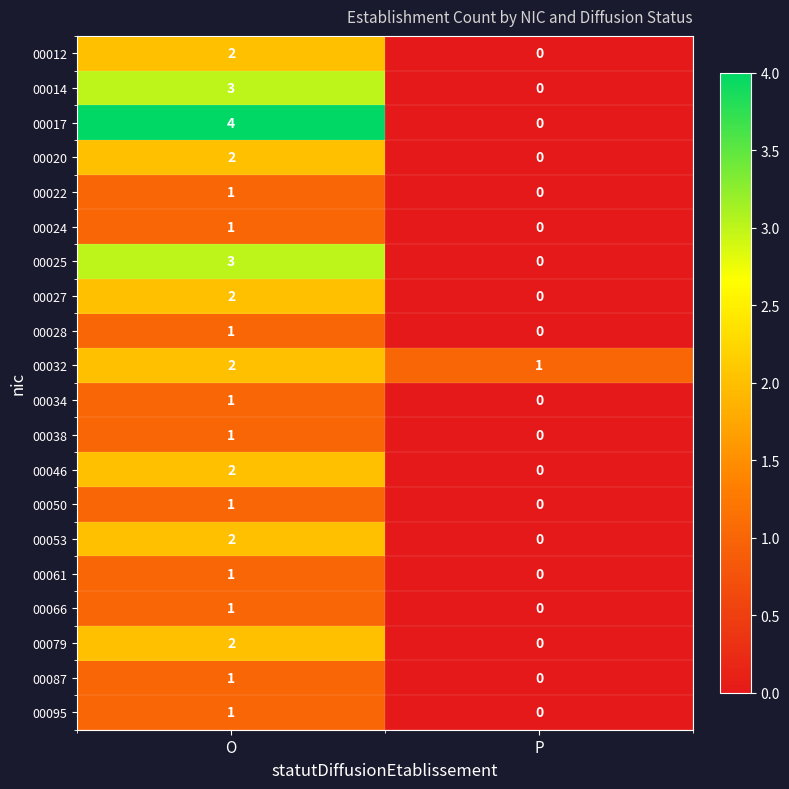

Between O and P, which series saw the biggest shift?

00017